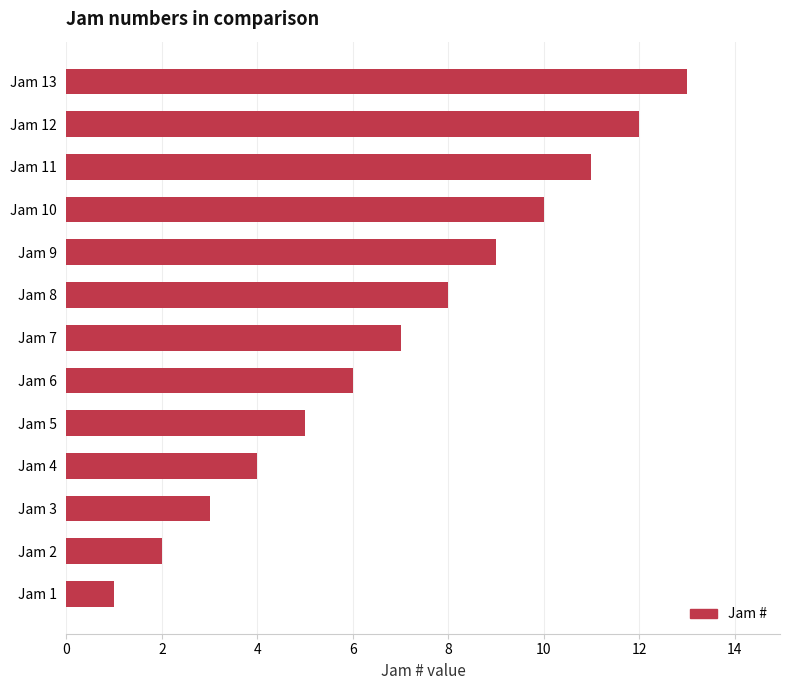

Which category has the lowest value across all series?

Jam 1